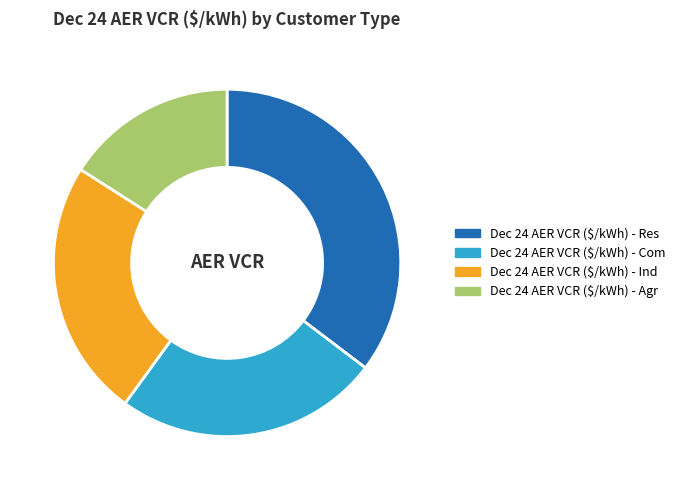

What is the smallest slice in the pie chart?

Dec 24 AER VCR ($/kWh) - Agr